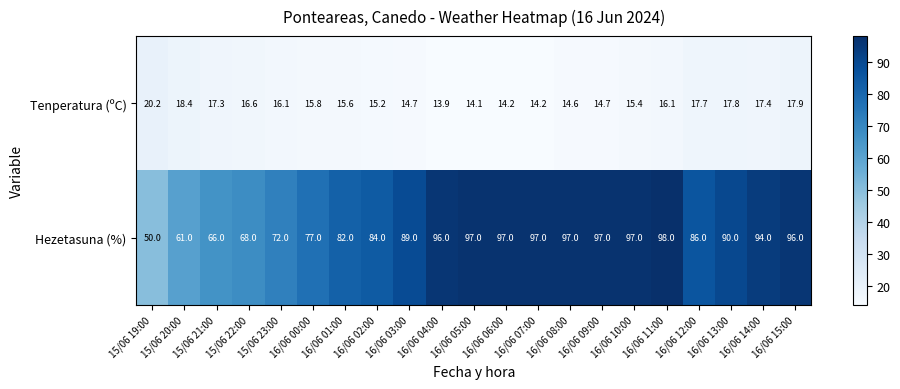

The Tenperatura (ºC) series shows 14.7 at 16/06 03:00. True or false?

True